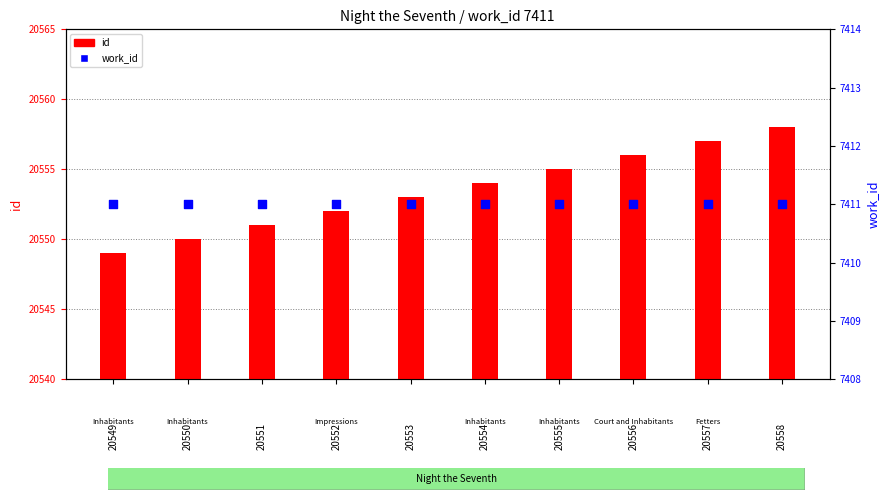

What is the total value across all series at 20552?

27963